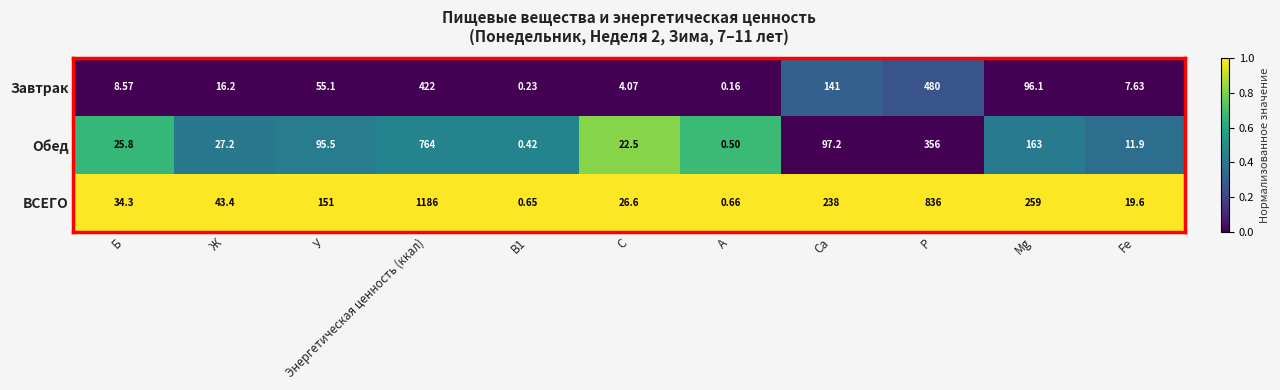

Which series has the widest spread of values?

ВСЕГО